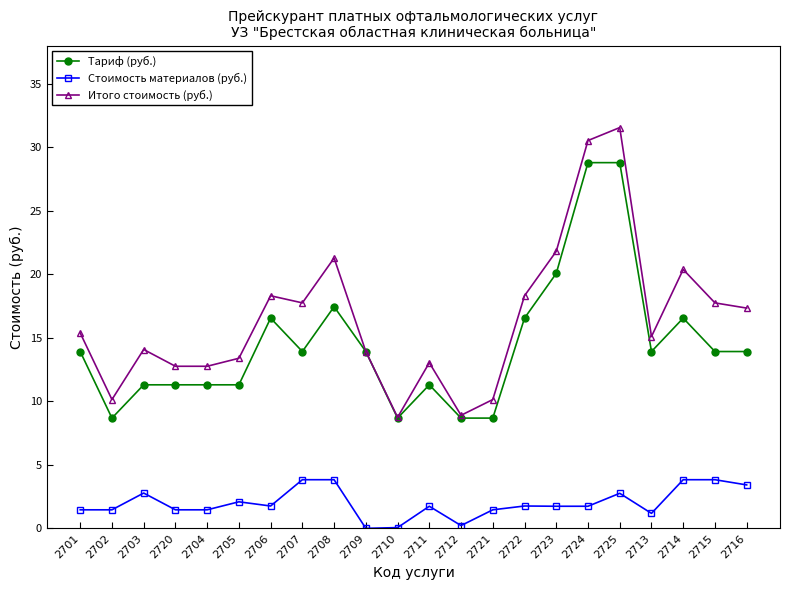

True or false: Стоимость материалов (руб.) and Итого стоимость (руб.) cross at least once.

False